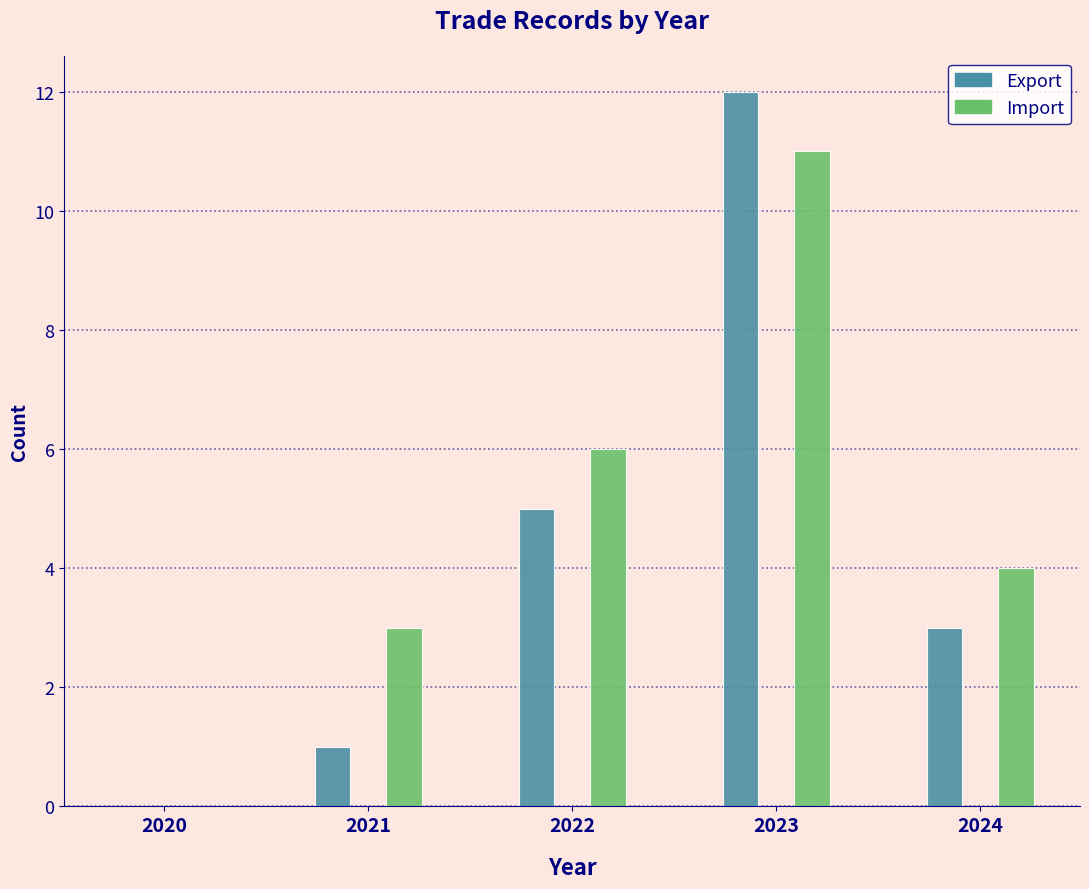

Reading left to right, transcribe all the data shown in this chart.

Export: 2020=0	2021=1	2022=5	2023=12	2024=3
Import: 2020=0	2021=3	2022=6	2023=11	2024=4